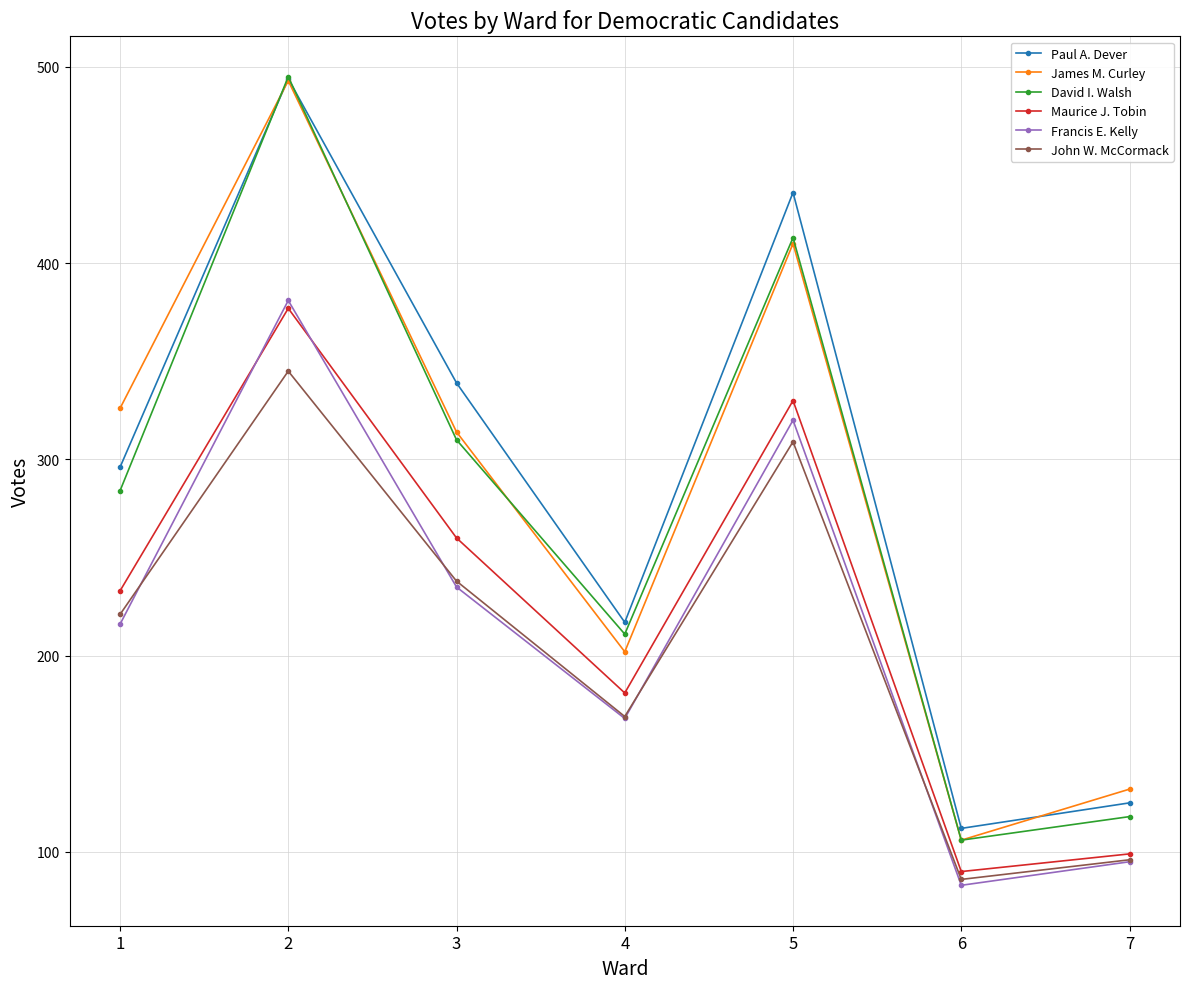

Reading right to left, what are all the values shown in this chart?

Paul A. Dever: 7=125	6=112	5=436	4=217	3=339	2=494	1=296
James M. Curley: 7=132	6=106	5=410	4=202	3=314	2=493	1=326
David I. Walsh: 7=118	6=106	5=413	4=211	3=310	2=495	1=284
Maurice J. Tobin: 7=99	6=90	5=330	4=181	3=260	2=377	1=233
Francis E. Kelly: 7=95	6=83	5=320	4=168	3=235	2=381	1=216
John W. McCormack: 7=96	6=86	5=309	4=169	3=238	2=345	1=221